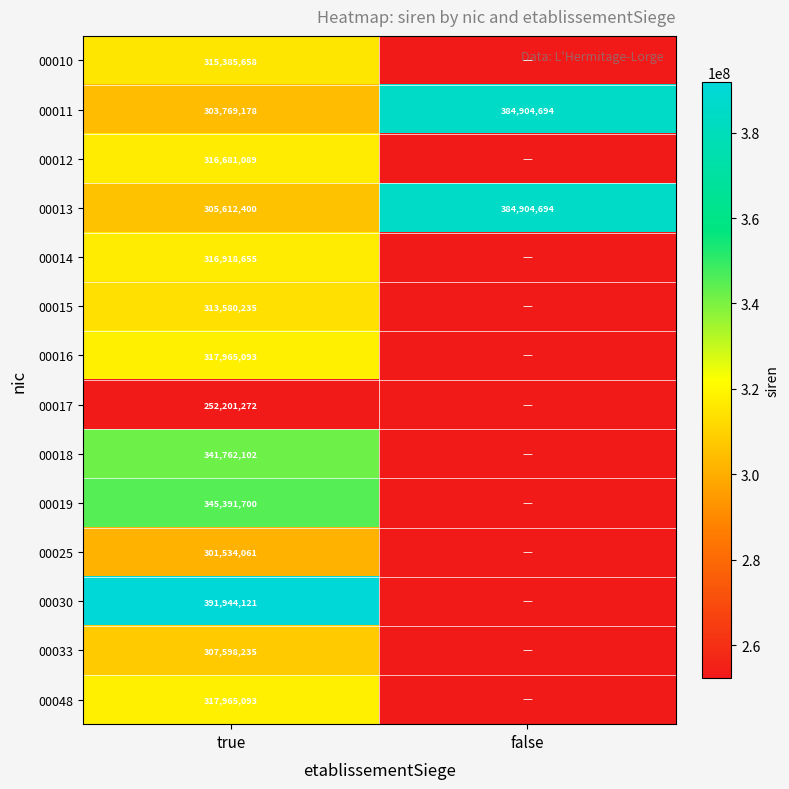

What is the spread (max minus min) of values at true?

139742849